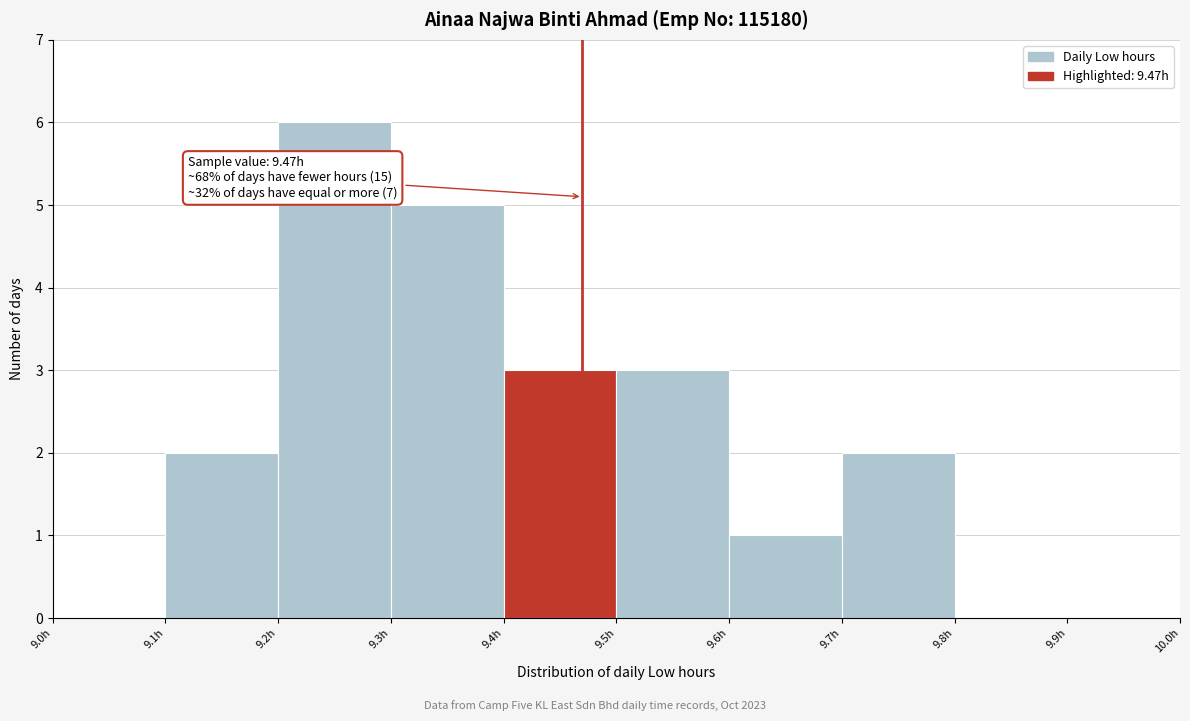

Over which range of the x-axis is the bar tallest?

9.2 to 9.3